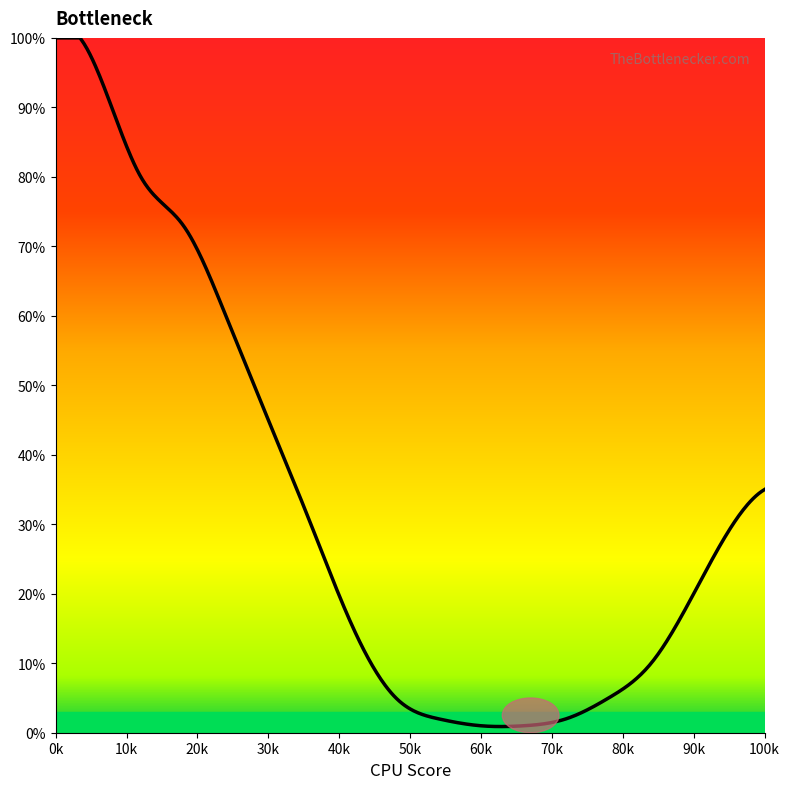

What is the difference between the maximum and minimum values?

99.1